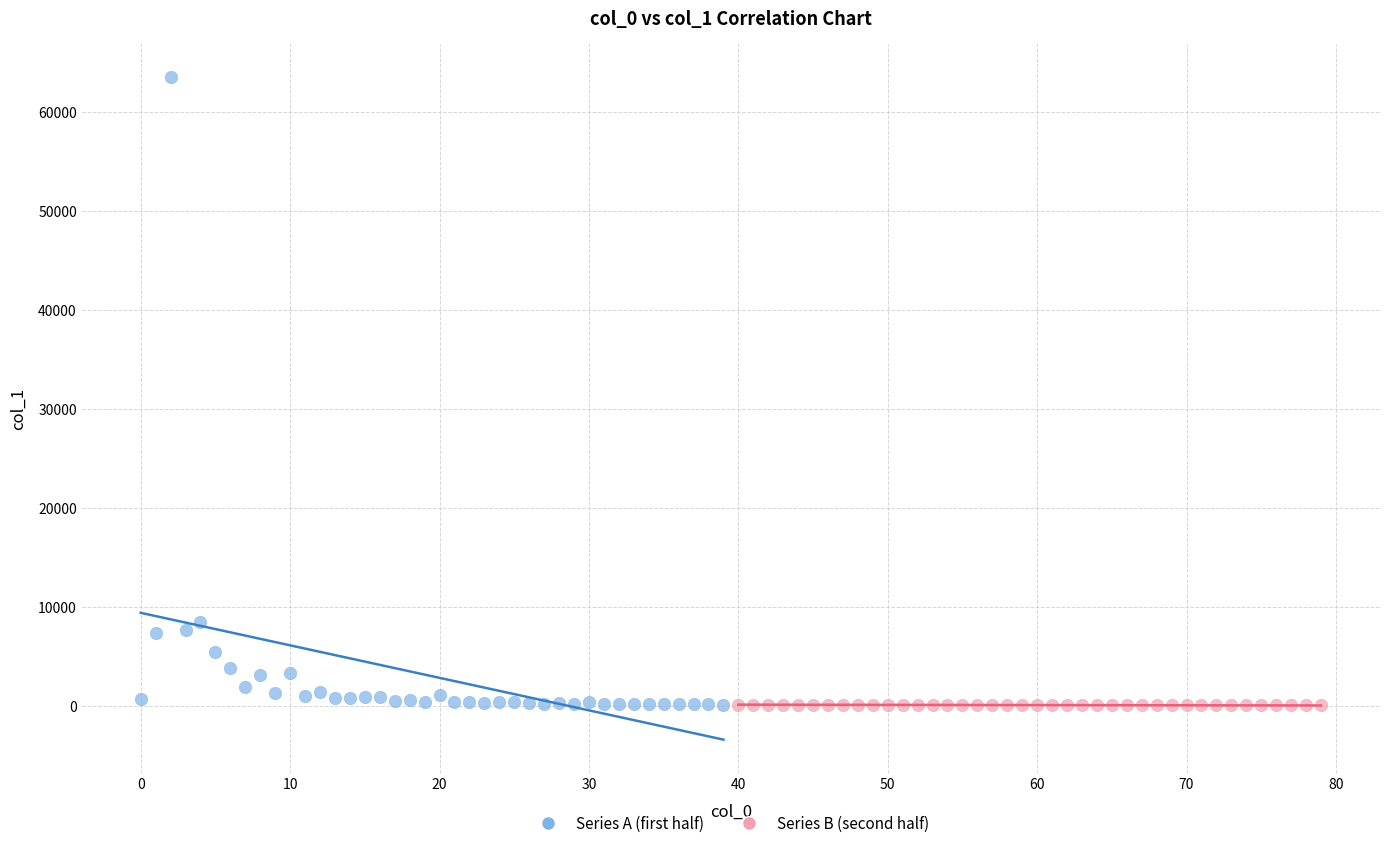

Which series contains the highest Y value?

Series A (first half)